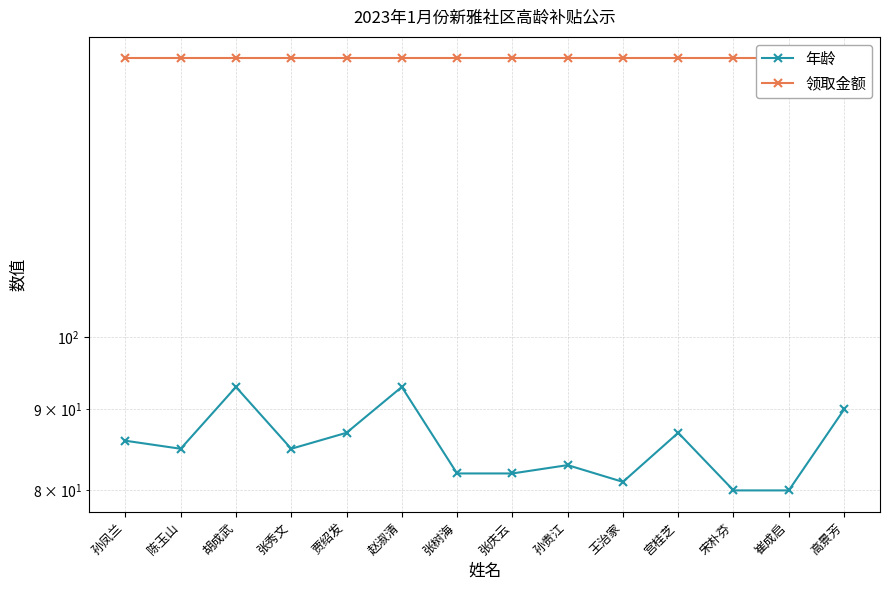

What is the label of the 8th point from the left?

张庆云